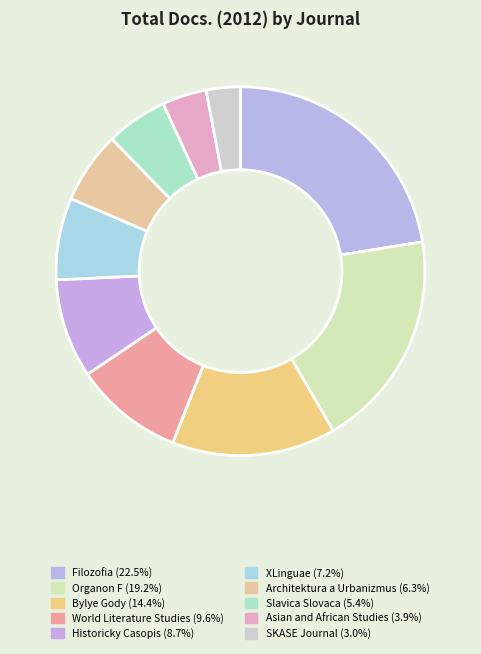

How many segments does this pie chart have?

10